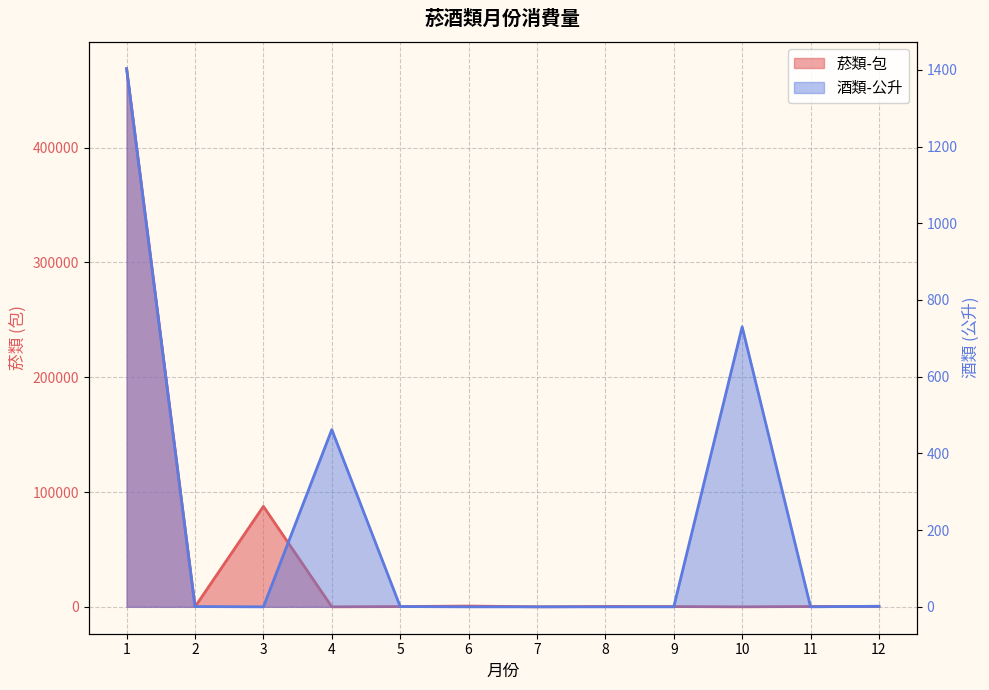

Reading left to right, extract all data points from this chart.

菸類-包: 468750.0	0.0	87500.0	0.0	220.0	663.0	0.0	290.0	212.0	0.0	271.0	350.0
酒類-公升: 1403.0	0.7	0.0	462.0	0.7	0.0	0.0	0.0	0.0	730.0	0.0	1.5